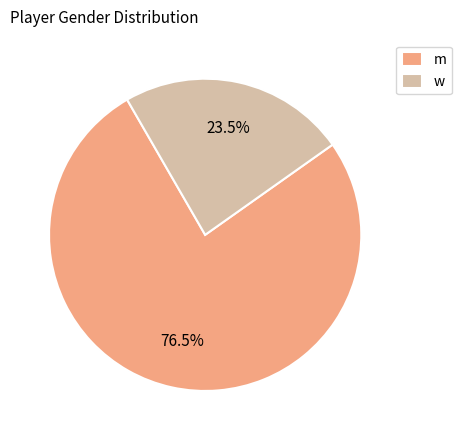

Approximately how many times larger is the value at w compared to m?

0.3